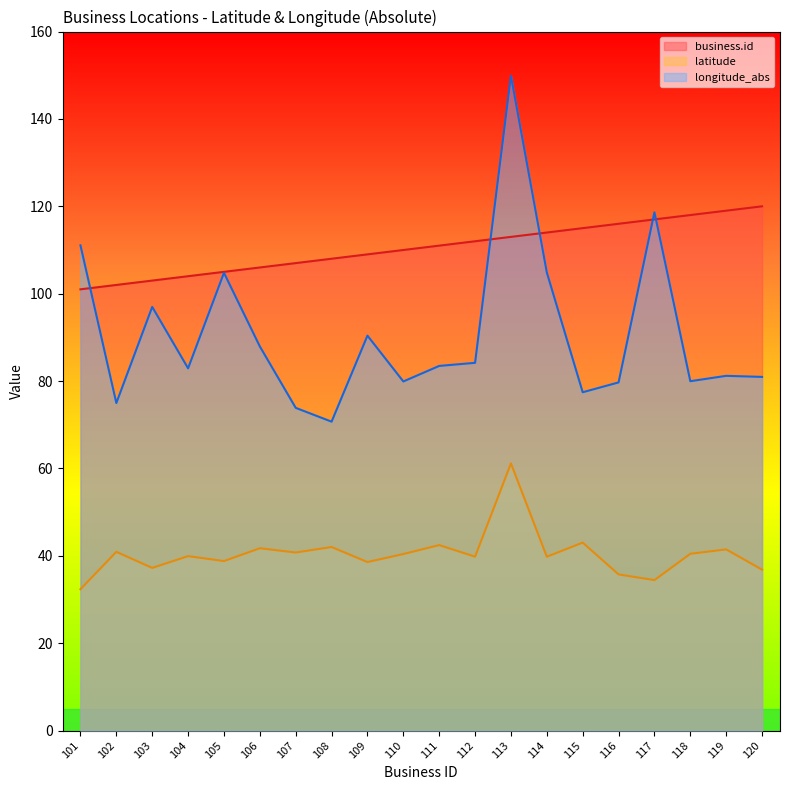

At which label does longitude_abs reach its minimum?

108